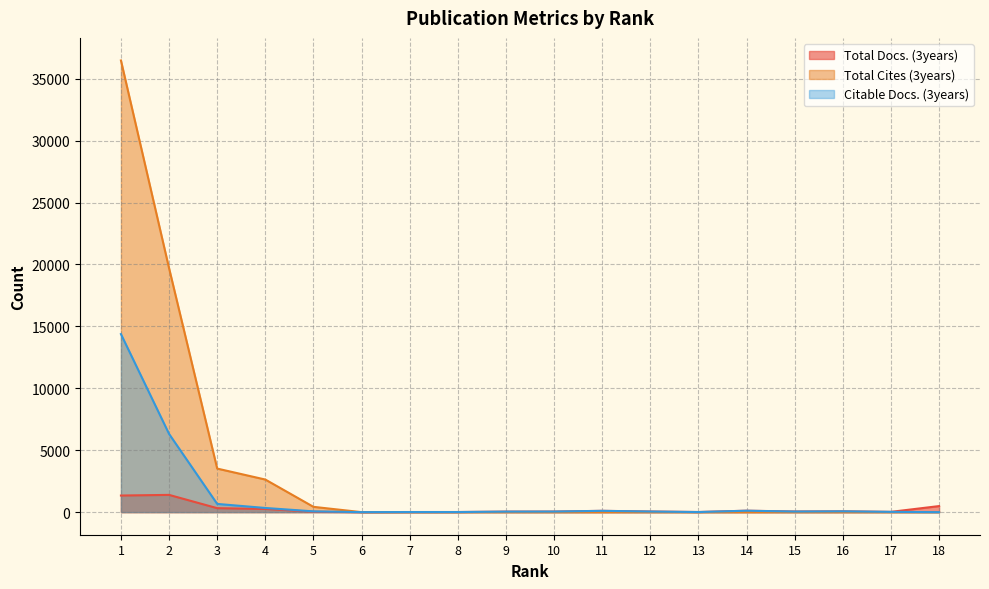

Reading left to right, what are all the values shown in this chart?

Total Docs. (3years): 1341	1393	321	256	32	2	9	10	43	48	106	52	10	116	54	67	23	490
Total Cites (3years): 36476	19698	3518	2632	428	0	0	0	0	0	0	0	0	0	0	0	0	0
Citable Docs. (3years): 14379	6317	664	337	63	1	8	8	42	47	105	49	8	115	48	66	22	0